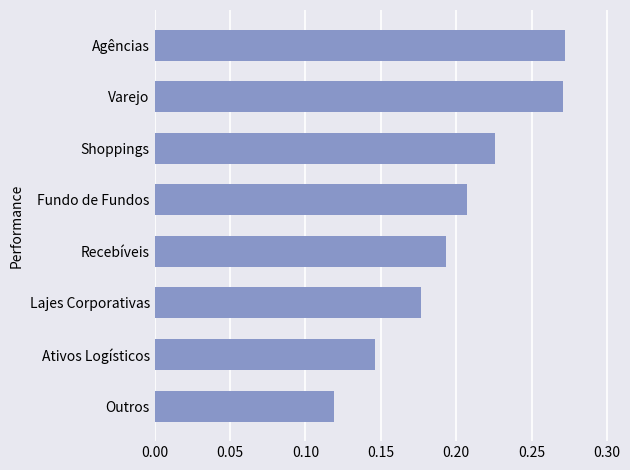

True or false: the data shows 0.3 at Ativos Logísticos.

False